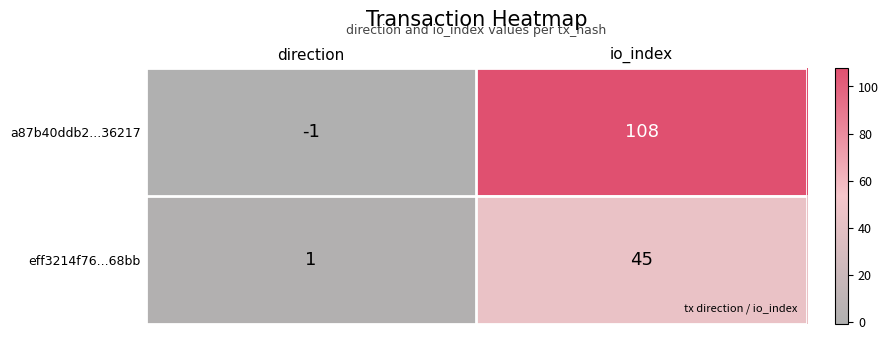

Is it true that a87b40ddb2...36217 equals -2 at direction?

False